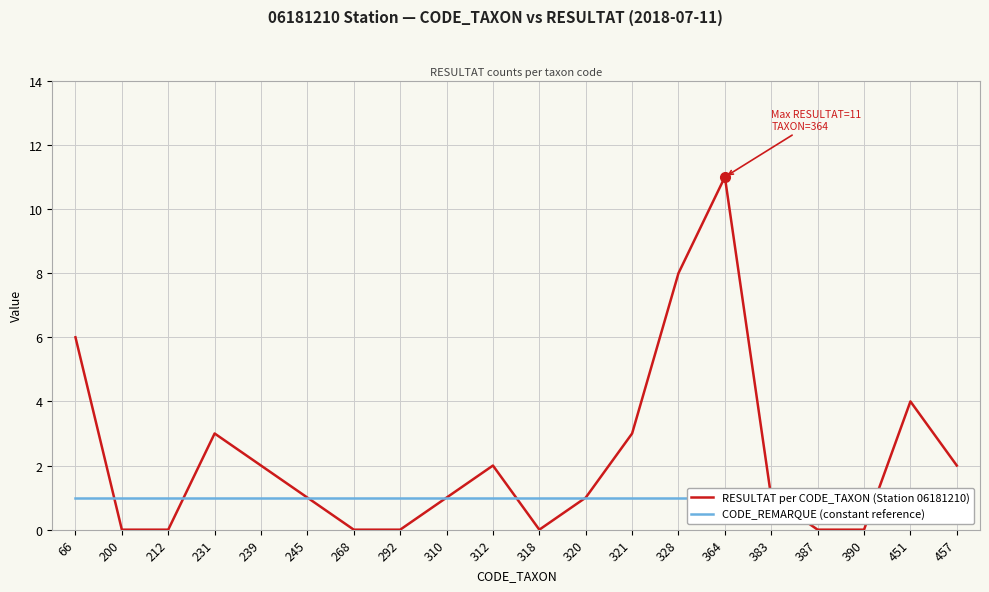

At which label is RESULTAT per CODE_TAXON (Station 06181210) closest to 5?

66